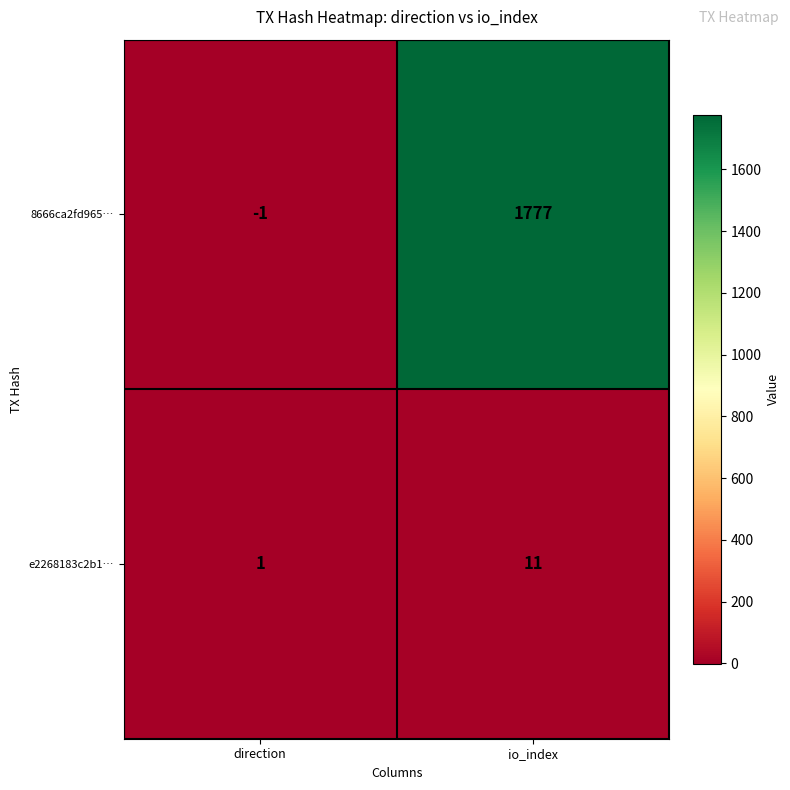

At which label is e2268183c2b1… closest to 6?

direction